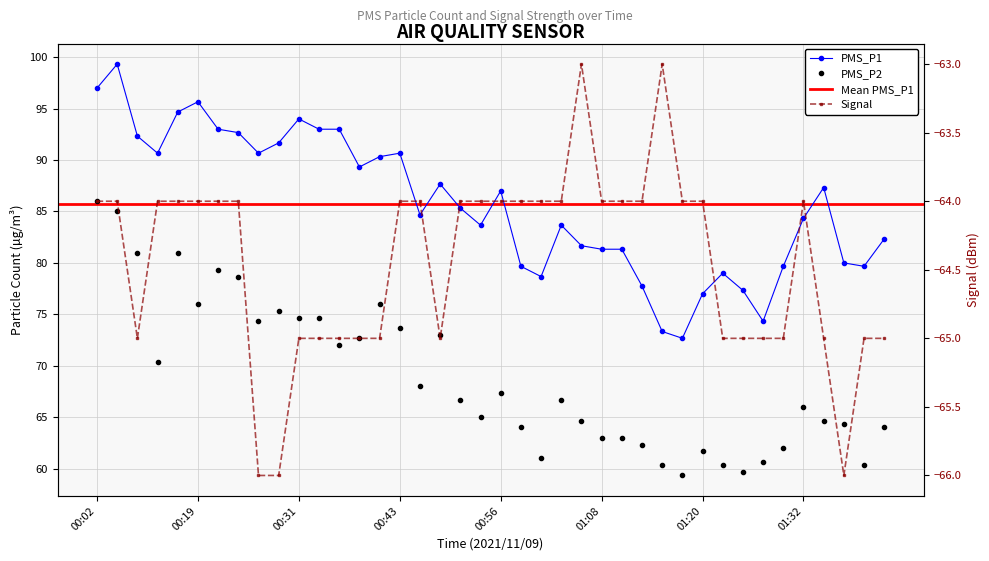

List the labels in order of PMS_P1 value, smallest first.

01:17, 01:15, 01:27, 01:20, 01:25, 01:13, 01:00, 01:22, 00:58, 01:30, 01:39, 01:37, 01:08, 01:10, 01:05, 01:42, 00:53, 01:03, 01:32, 00:46, 00:51, 00:56, 01:34, 00:48, 00:39, 00:41, 00:14, 00:26, 00:43, 00:29, 00:12, 00:24, 00:22, 00:34, 00:36, 00:31, 00:17, 00:19, 00:02, 00:04